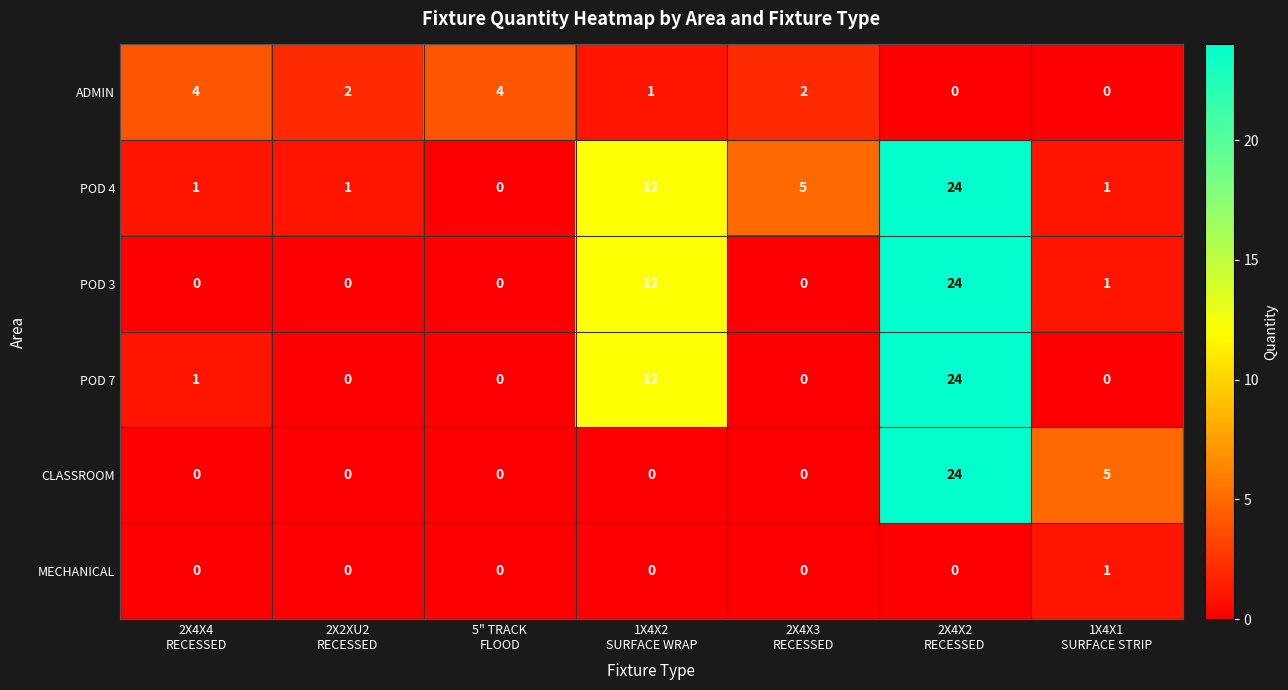

What is the highest value of the POD 7 series?

24